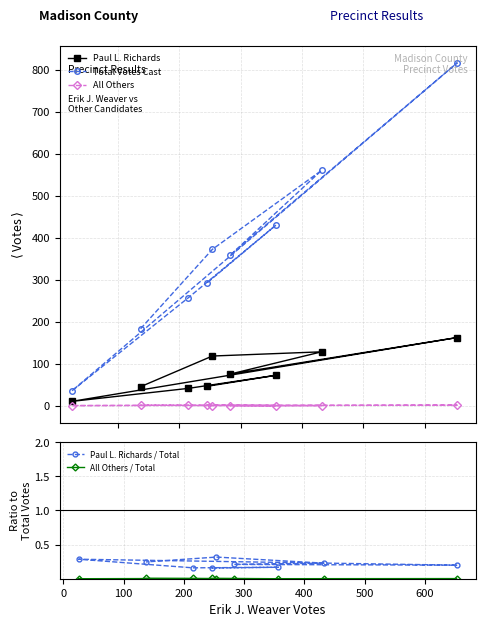

The Paul L. Richards series shows 23.5 at −100. True or false?

False